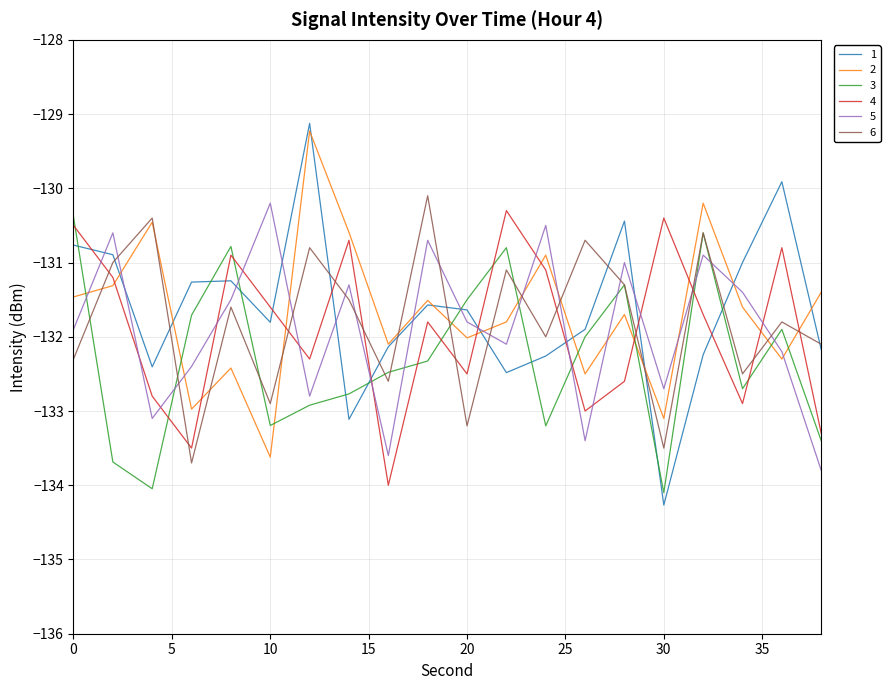

What is the minimum value shown in the chart?

-134.3